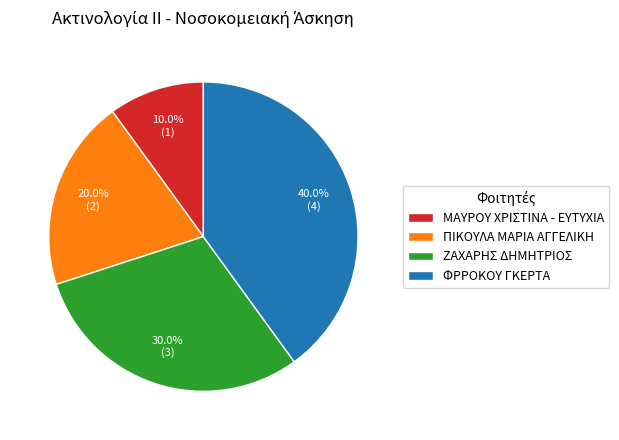

Is there any slice that represents more than half of the pie?

No